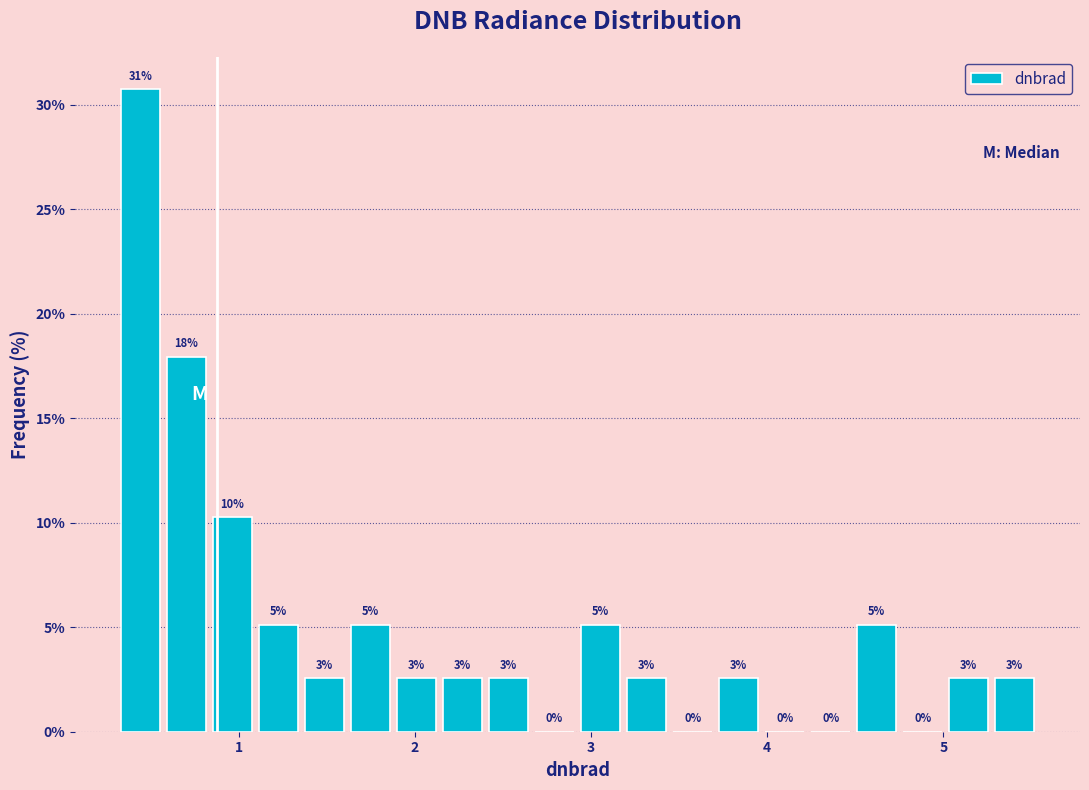

Read against the x-axis, roughly where is the centre of the tallest bar?

0.4